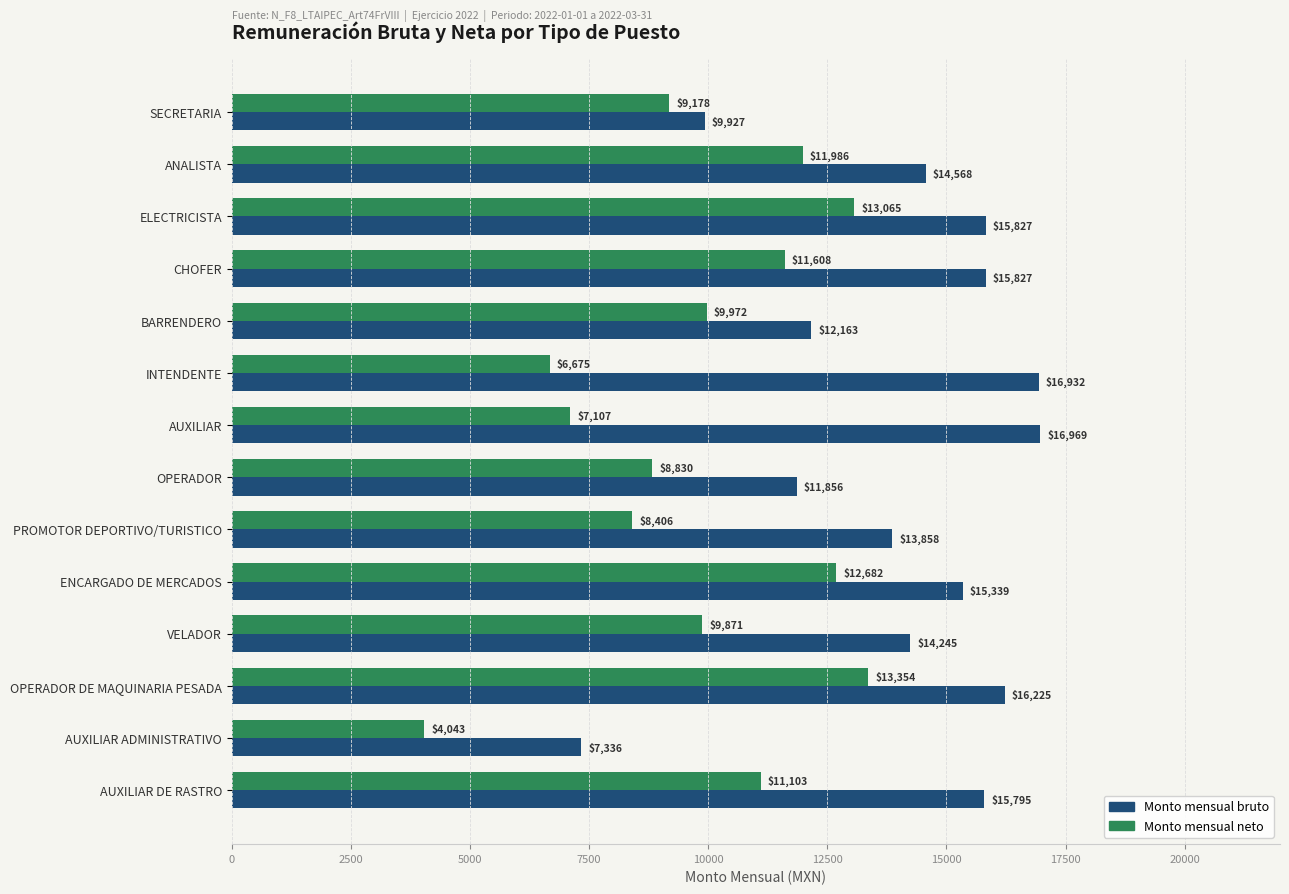

What is the greatest value displayed?

16968.8